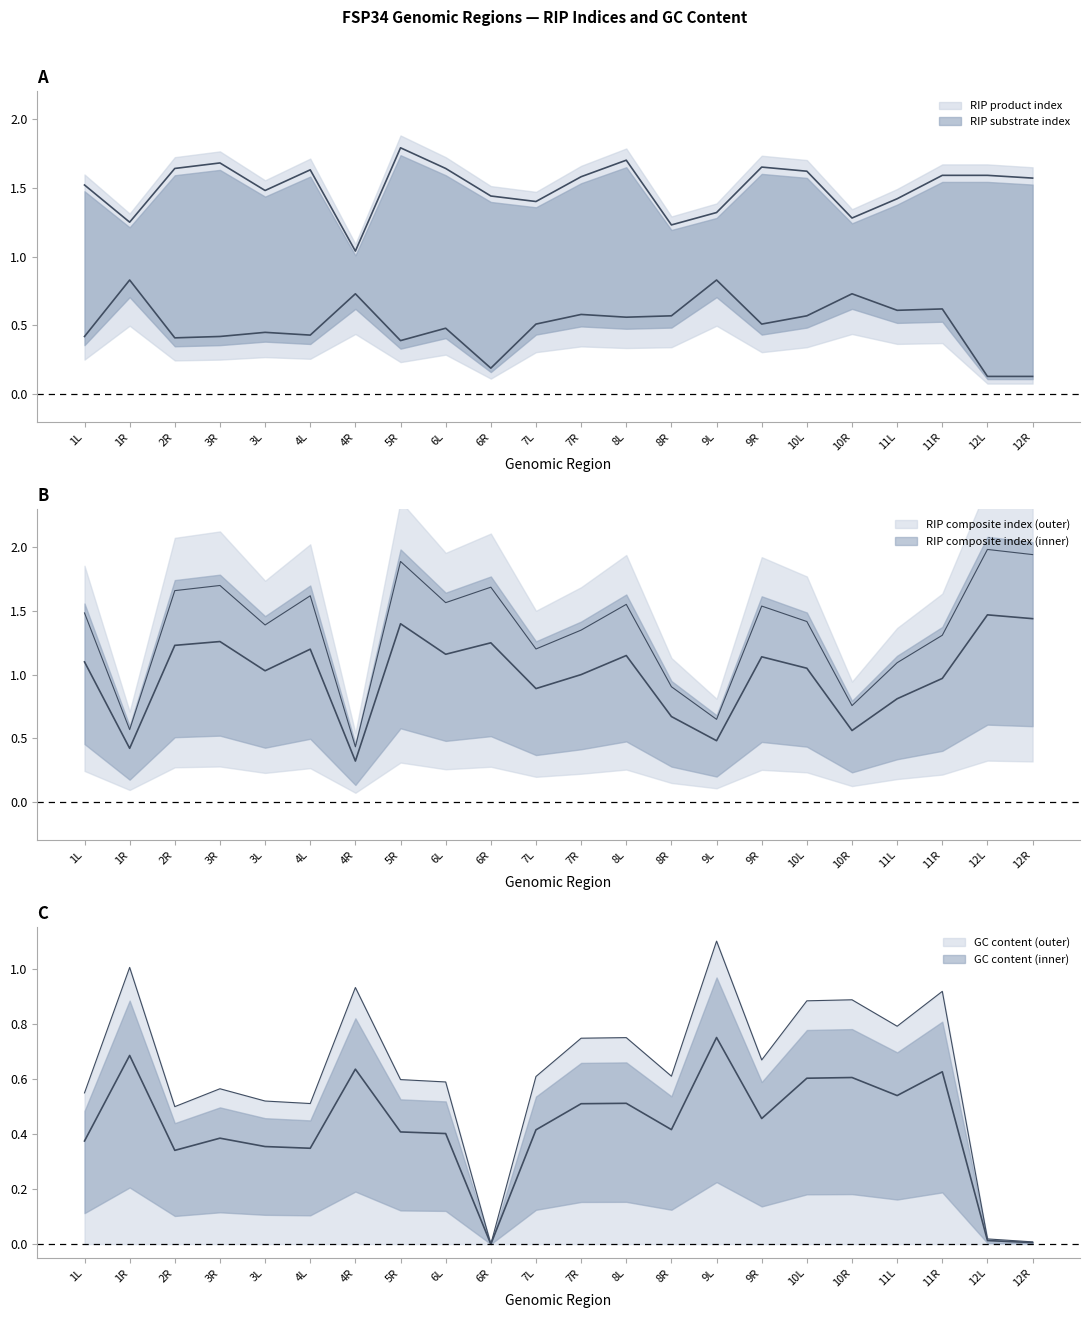

At which category does GC content reach its first local peak?

1R